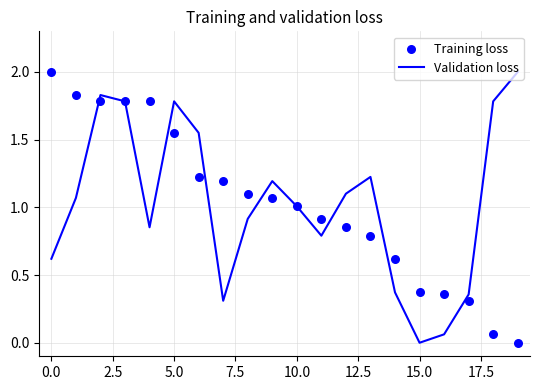

Which series reaches the maximum Y coordinate?

Validation loss